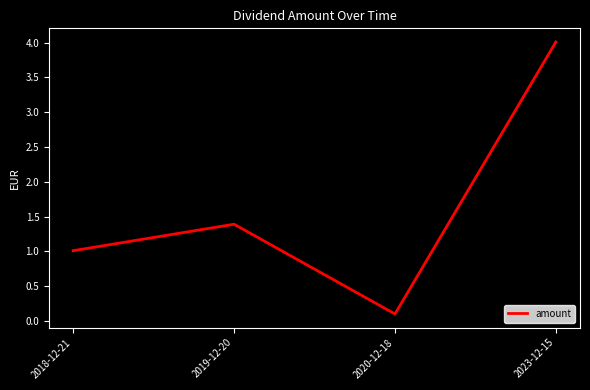

Is this an area chart (filled region under the line)?

No